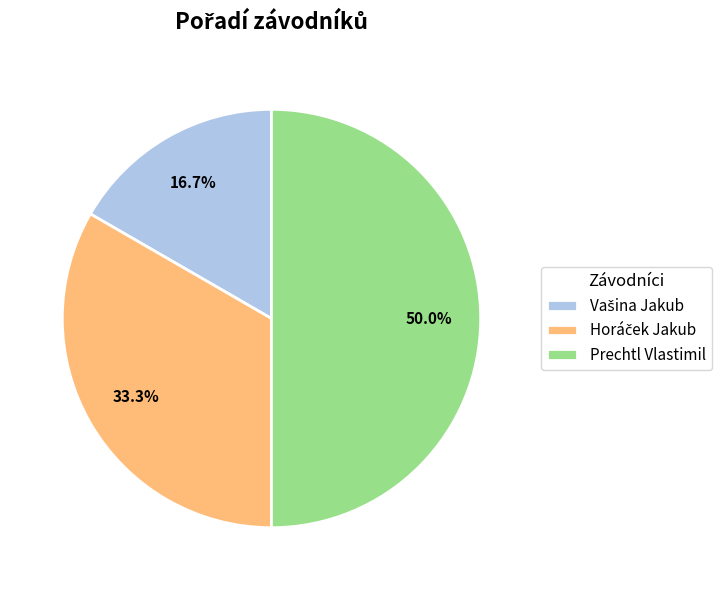

How much of the chart is everything except Prechtl Vlastimil?

50.0%